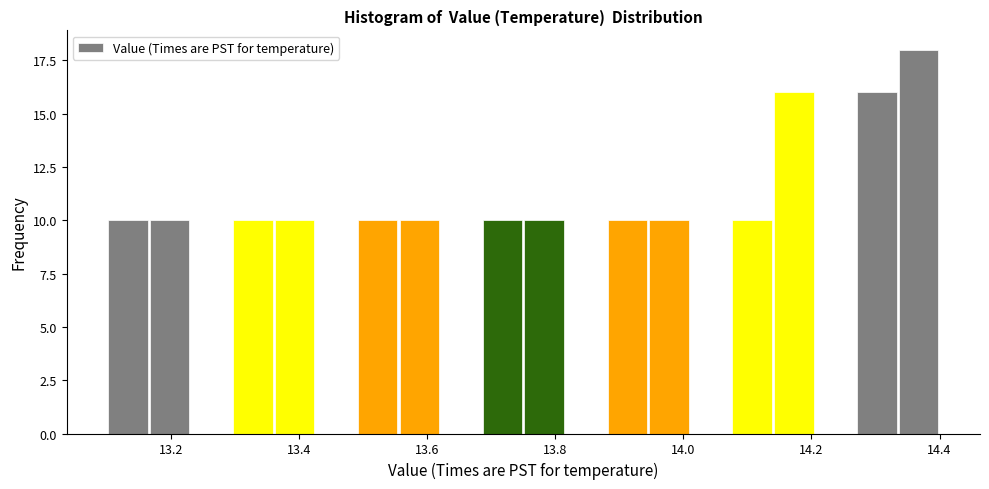

Around what value on the x-axis is the tallest bar? Give the approximate position of its centre, as read against the axis.

14.36